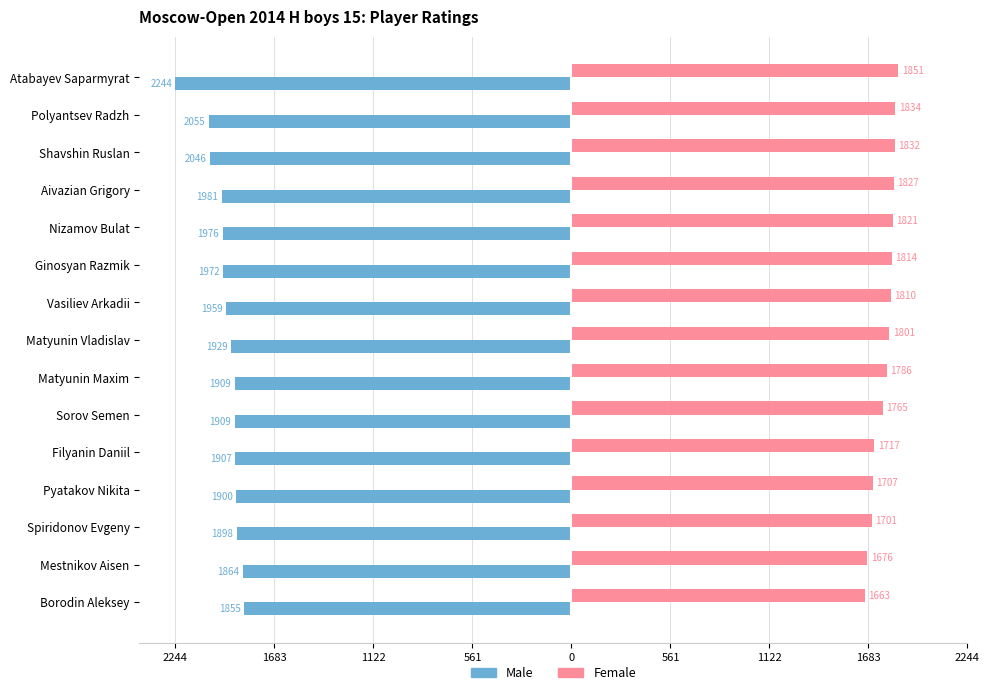

What are all the series names shown in the legend?

Male, Female